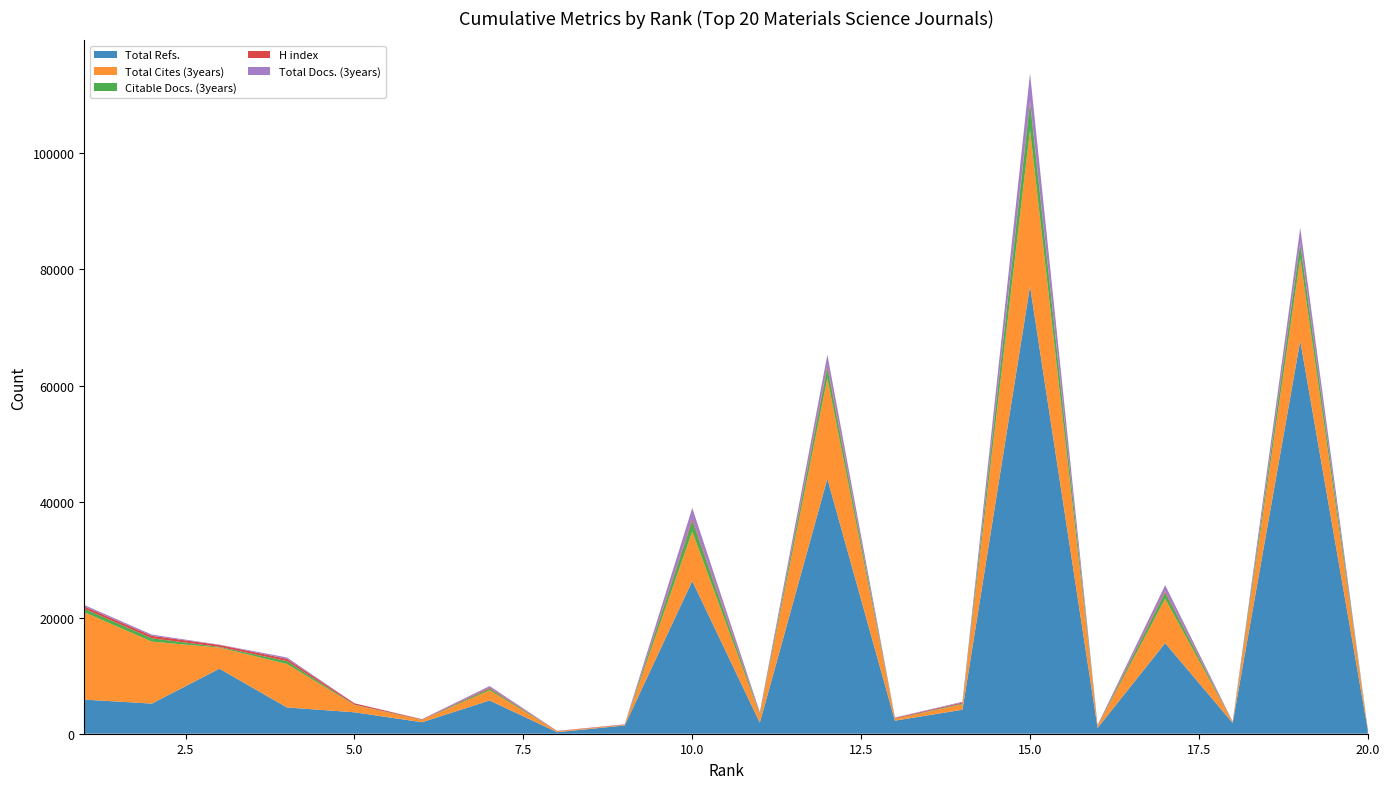

Reading left to right, list all the values displayed in this chart.

Total Refs.: 1=5875	2=5192	3=11206	4=4526	5=3693	6=1981	7=5729	8=266	9=1412	10=26311	11=1901	12=43940	13=2251	14=4135	15=77135	16=993	17=15620	18=1852	19=67709	20=650
Total Cites (3years): 1=15065	2=10681	3=3632	4=7496	5=1245	6=375	7=1750	8=142	9=102	10=8537	11=1329	12=17313	13=313	14=936	15=26913	16=284	17=7640	18=114	19=14176	20=67
Citable Docs. (3years): 1=597	2=573	3=120	4=492	5=63	6=33	7=282	8=13	9=15	10=1848	11=170	12=1816	13=42	14=126	15=4682	16=37	17=1044	18=19	19=2468	20=19
H index: 1=404	2=419	3=347	4=385	5=235	6=88	7=169	8=55	9=73	10=360	11=148	12=435	13=132	14=169	15=376	16=132	17=246	18=75	19=339	20=33
Total Docs. (3years): 1=241	2=217	3=48	4=244	5=13	6=35	7=287	8=13	9=15	10=1849	11=172	12=1823	13=43	14=142	15=4687	16=42	17=1058	18=19	19=2485	20=32